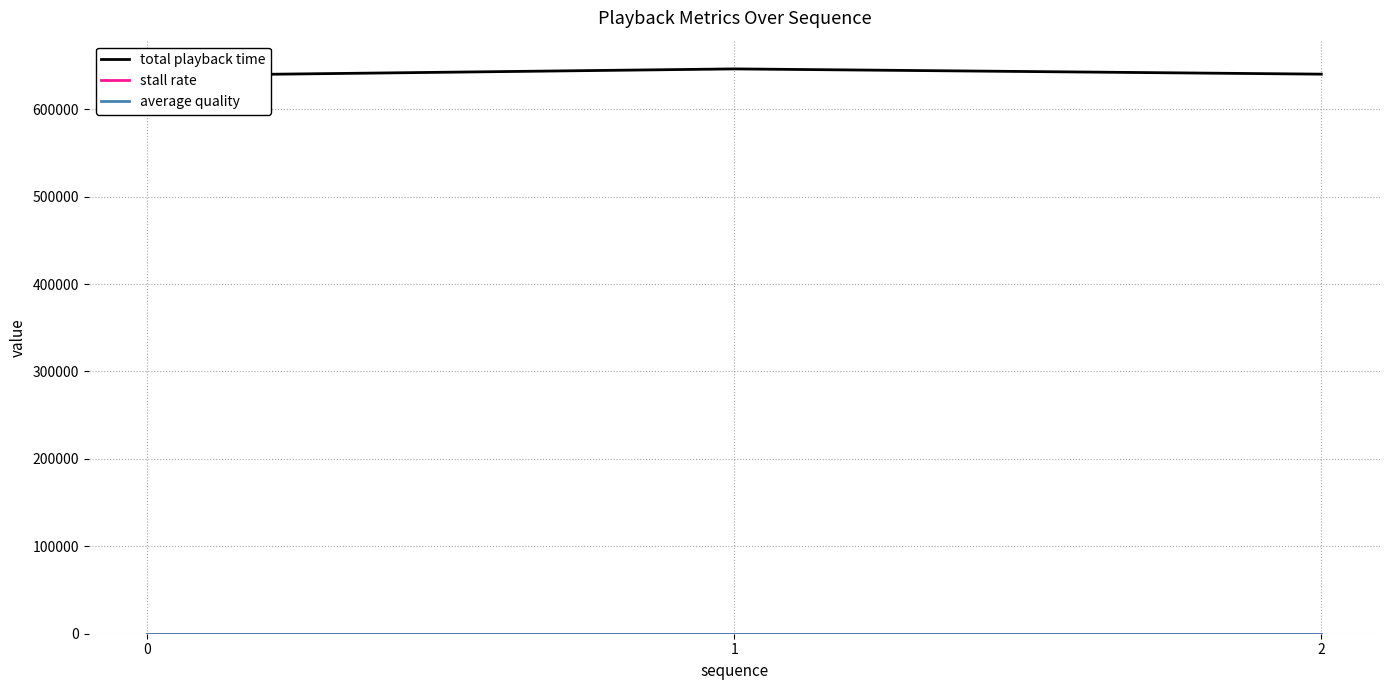

What is the maximum value shown in the chart?

646101.0